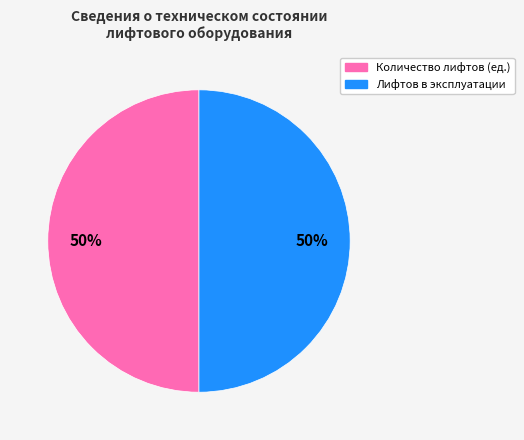

To the nearest percent, what percentage of the pie is Количество лифтов (ед.)?

50%